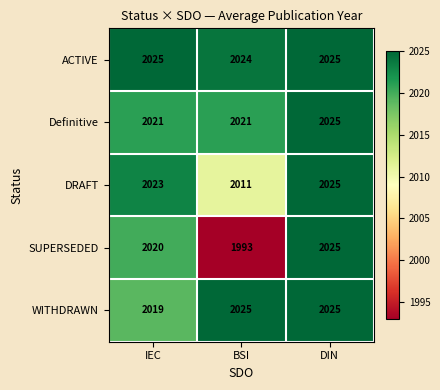

Where is SUPERSEDED nearest to the value 2009?

IEC